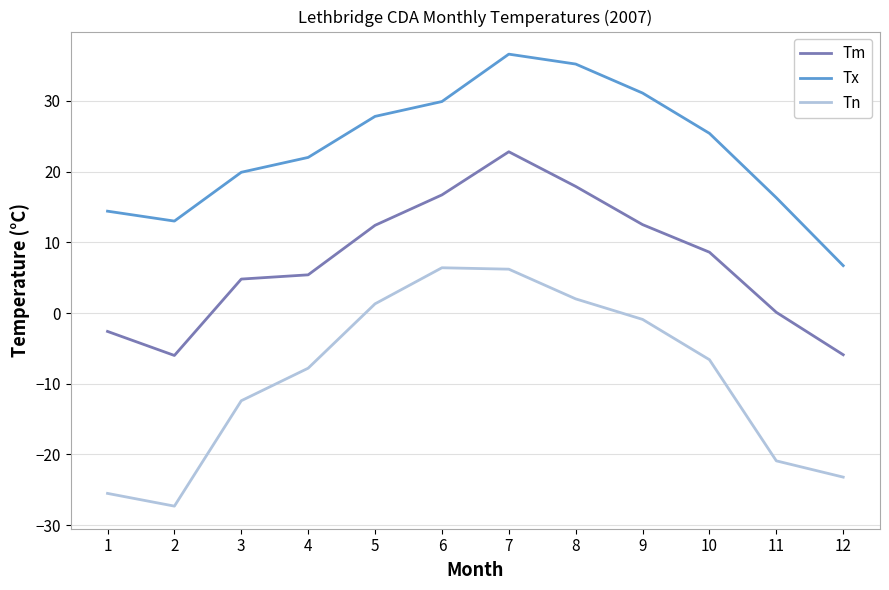

The value of Tn at 12 is -23.2. True or false?

True